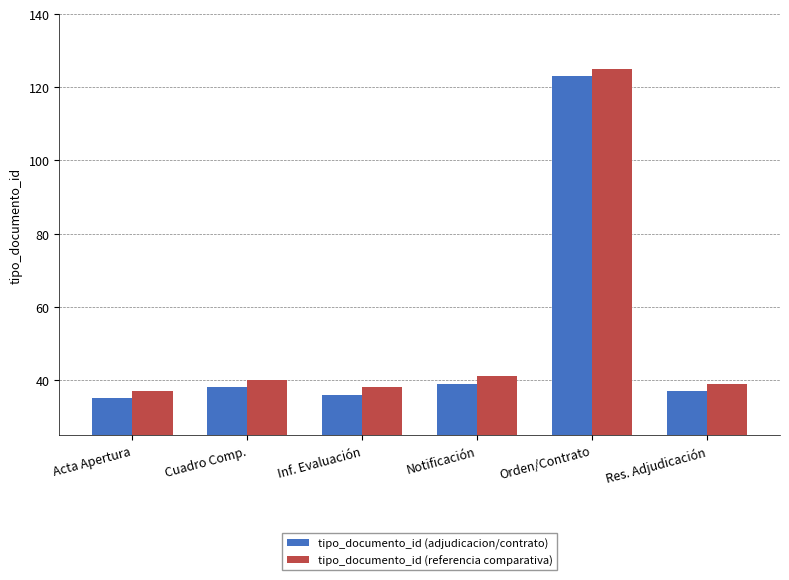

Reading right to left, list all the values displayed in this chart.

tipo_documento_id (adjudicacion/contrato): 37	123	39	36	38	35
tipo_documento_id (referencia comparativa): 39	125	41	38	40	37